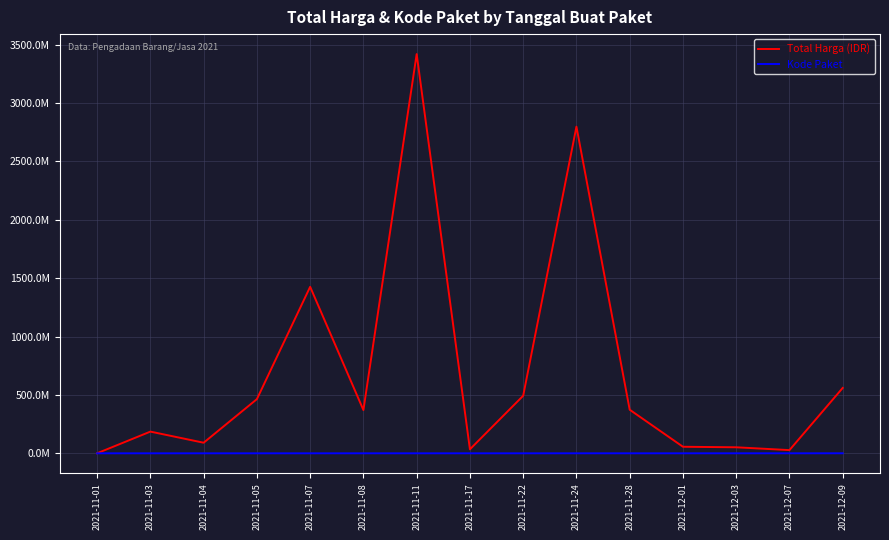

What is the total value across all series at 2021-11-24?

2797468526